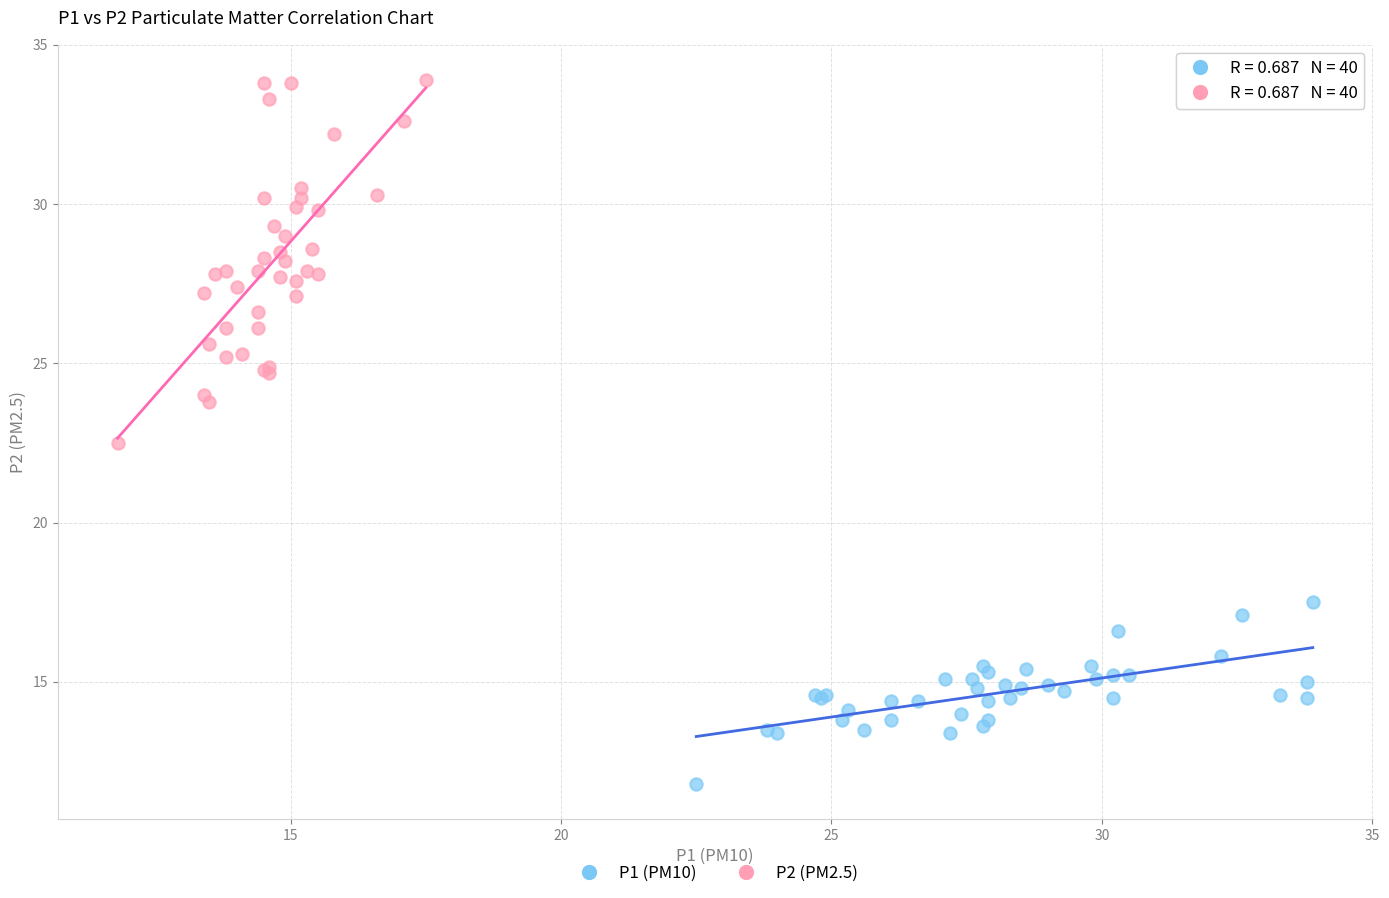

Which series has the widest spread of Y values?

P2 (PM2.5)